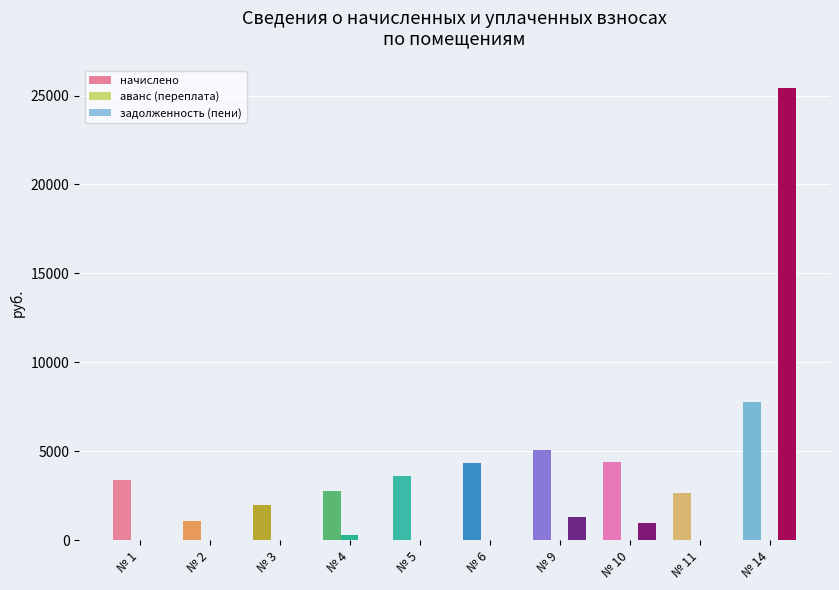

Is the value of задолженность (пени) at № 1 greater than the value of начислено at № 3?

No